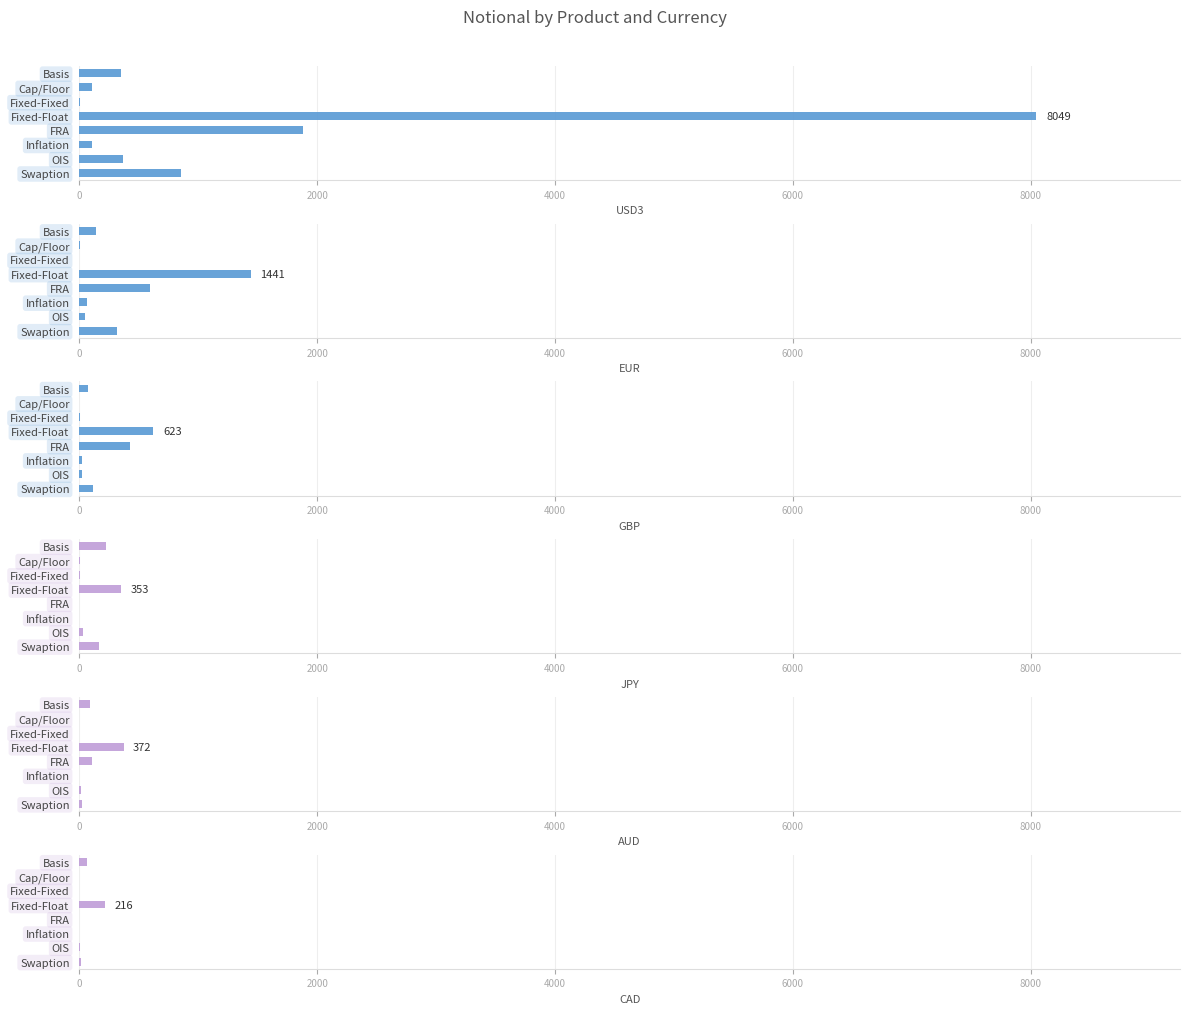

Which has a higher value, Swaption or FRA?

FRA